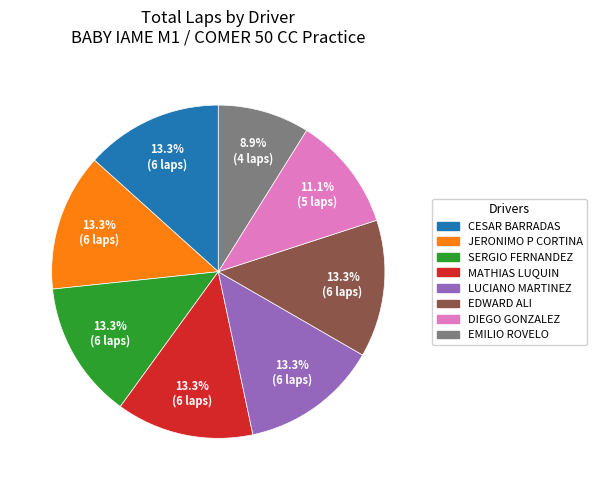

Which slice is the smallest?

EMILIO ROVELO